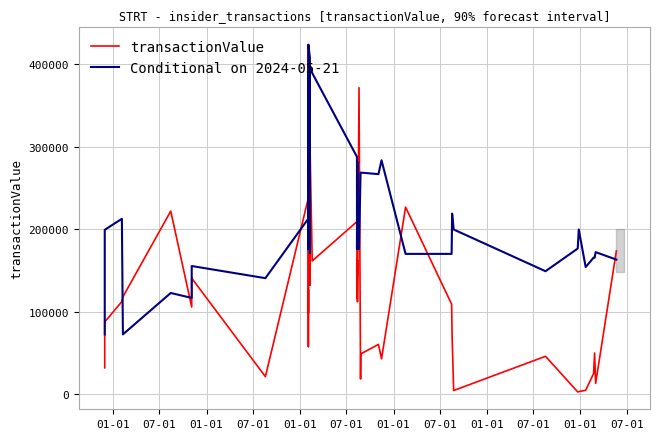

Reading right to left, transcribe all the data shown in this chart.

transactionValue: 173596.0	12980.0	49880.0	24950.0	4646.0	3010.0	2662.0	45838.0	4395.0	69321.0	108996.0	226709.0	42750.0	60330.0	48722.0	18382.0	371420.0	111983.0	162407.0	116440.0	209121.0	161453.0	307974.0	132215.0	246004.0	224887.0	98343.0	126877.0	57623.0	423609.0	237880.0	21200.0	140520.0	105540.0	221880.0	117936.0	117936.0	112207.0	87537.0	31821.0
Conditional on 2024-05-21: 163103.7	172127.1	165364.0	165430.3	154025.9	199577.2	176503.2	148984.1	199577.2	218871.9	170005.3	170005.3	283452.7	266677.6	268534.2	267871.1	175906.5	175906.5	281598.2	175906.5	287610.7	389275.1	397898.7	170819.6	407781.4	423609.0	185244.8	387317.8	175906.5	378943.5	212797.7	140566.0	155285.7	116630.0	122597.5	72404.8	72404.8	212567.0	199179.4	72404.8